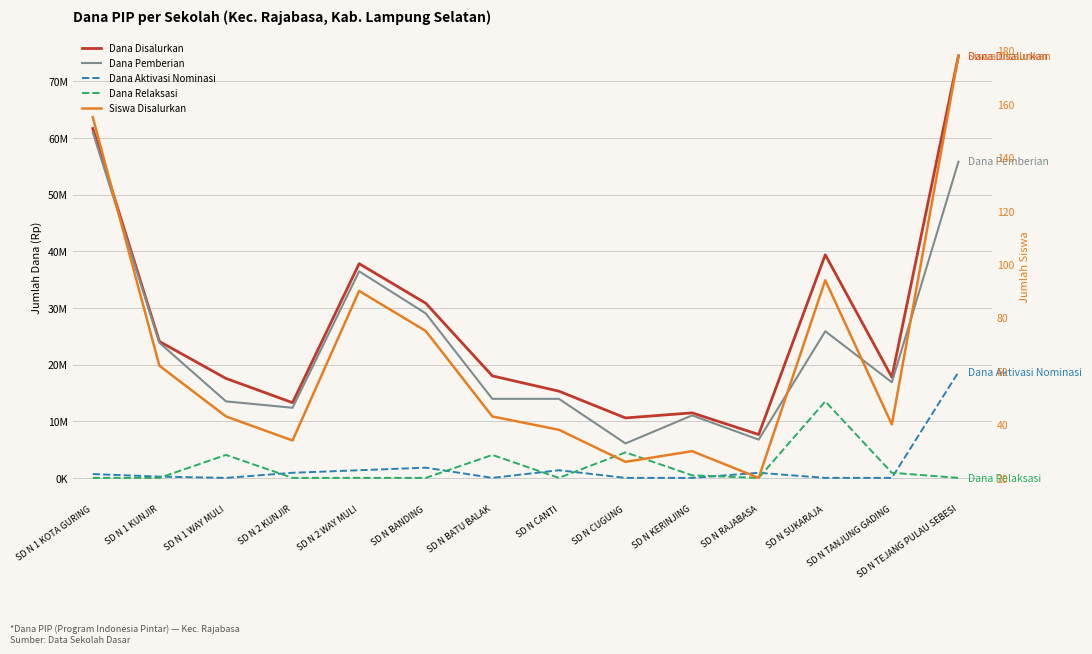

How many distinct data groups are displayed?

5